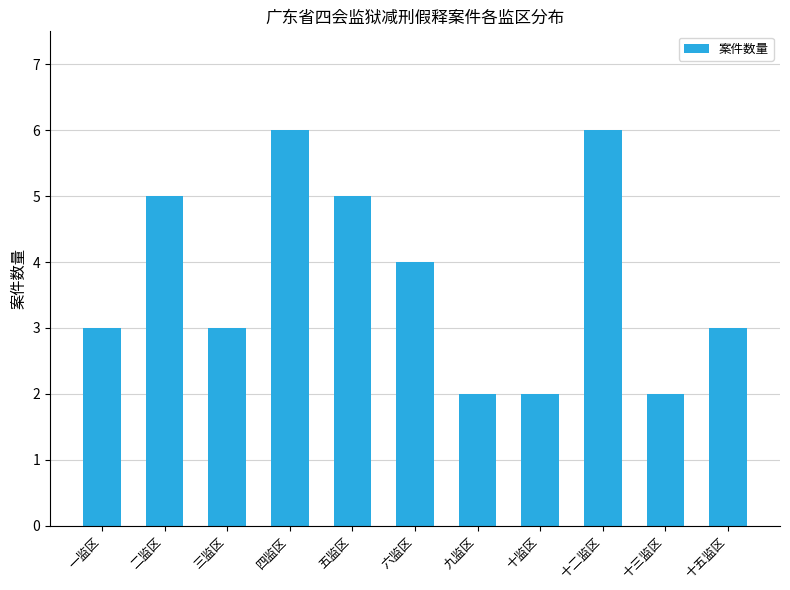

What value does the data have at 十二监区?

6